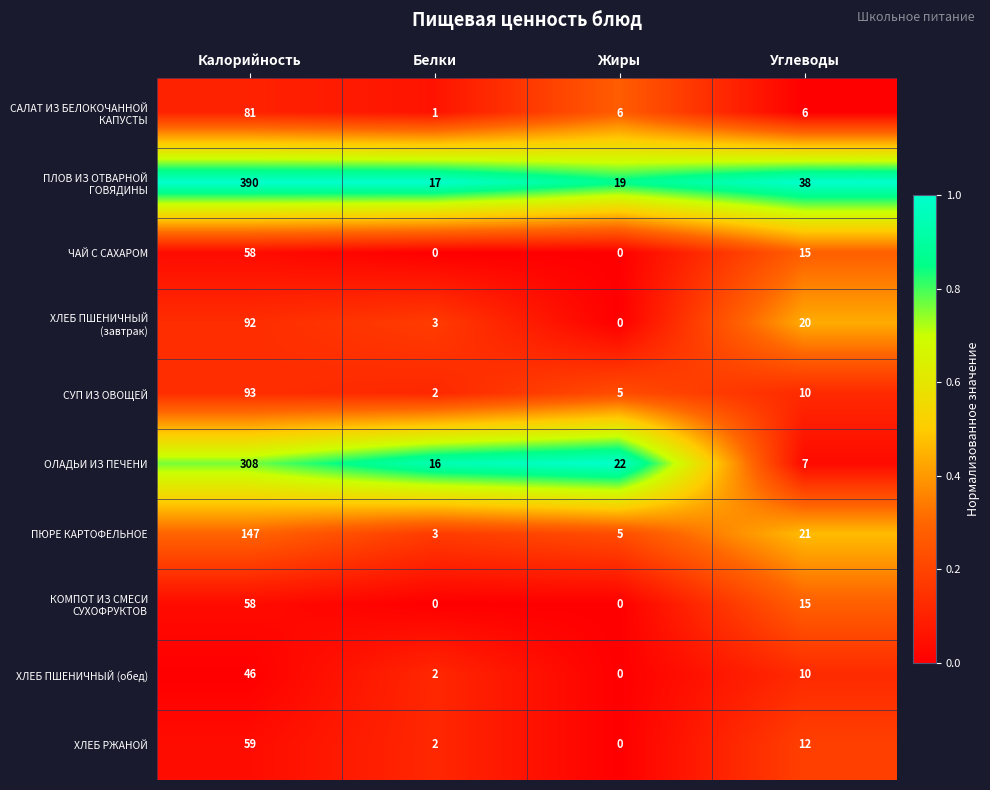

What is the spread (max minus min) of values at Углеводы?

32